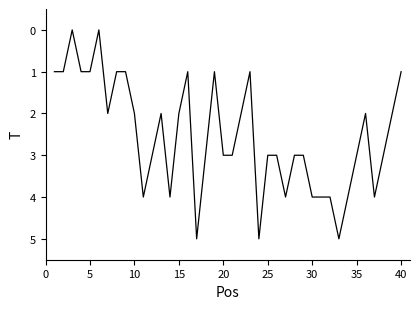

What is the greatest value displayed?

5